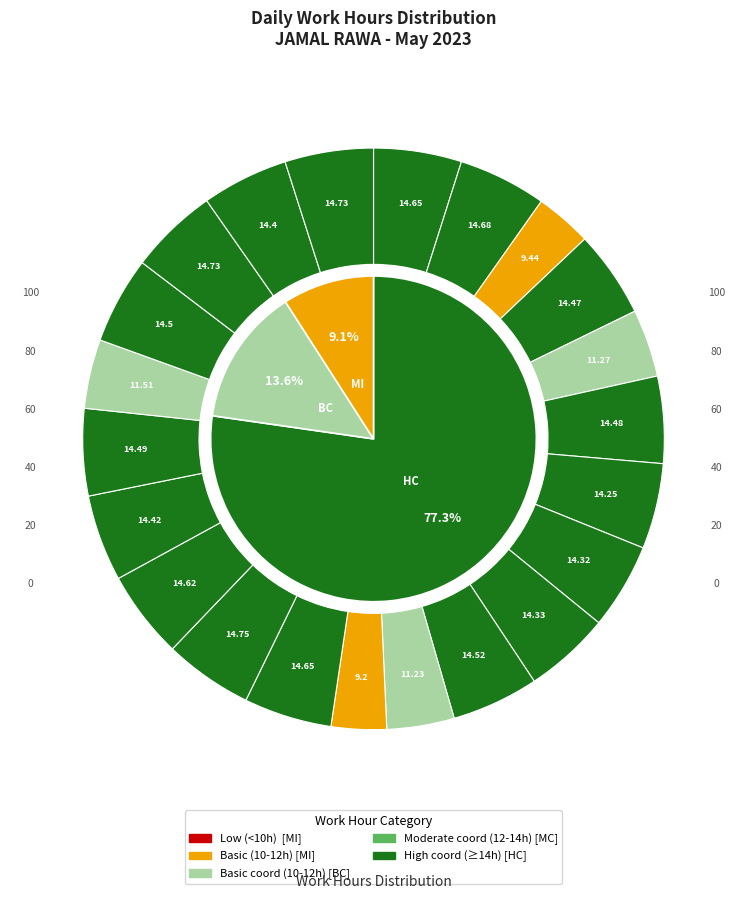

Count the number of slices in the pie.

22